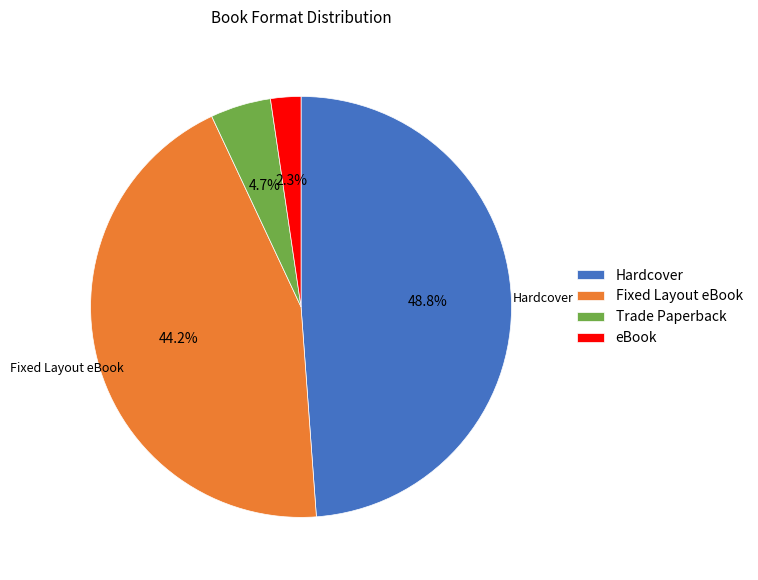

What portion of the pie excludes Fixed Layout eBook?

55.8%